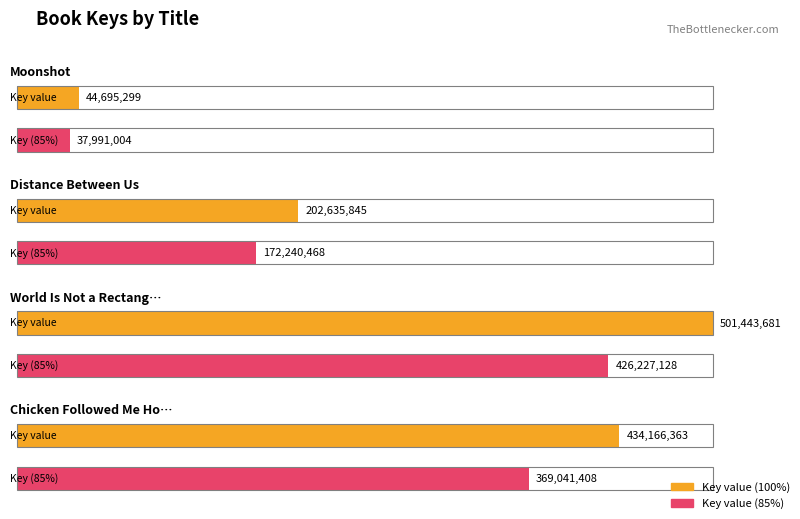

What is the greatest value displayed?

501443681